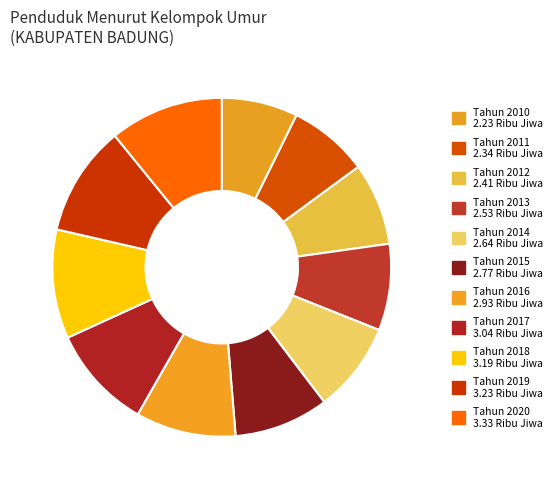

Count the number of slices in the pie.

11